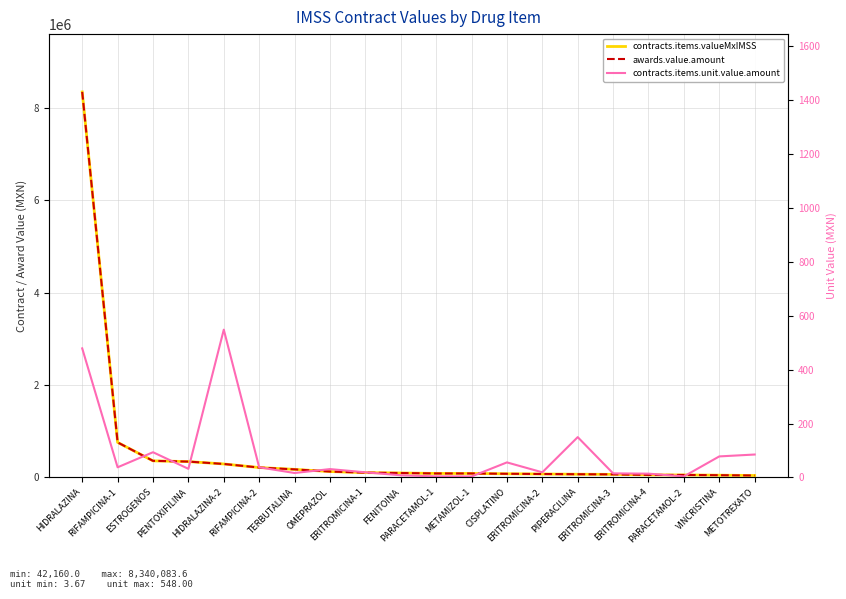

What is the label of the 5th point from the left?

HIDRALAZINA-2